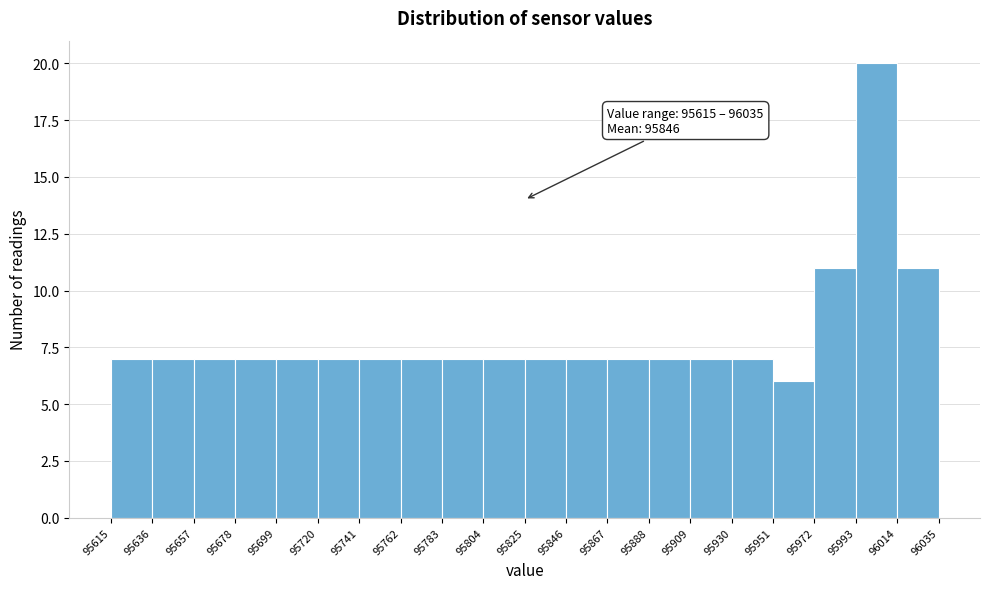

Over which range of the x-axis is the bar tallest?

95993 to 96014